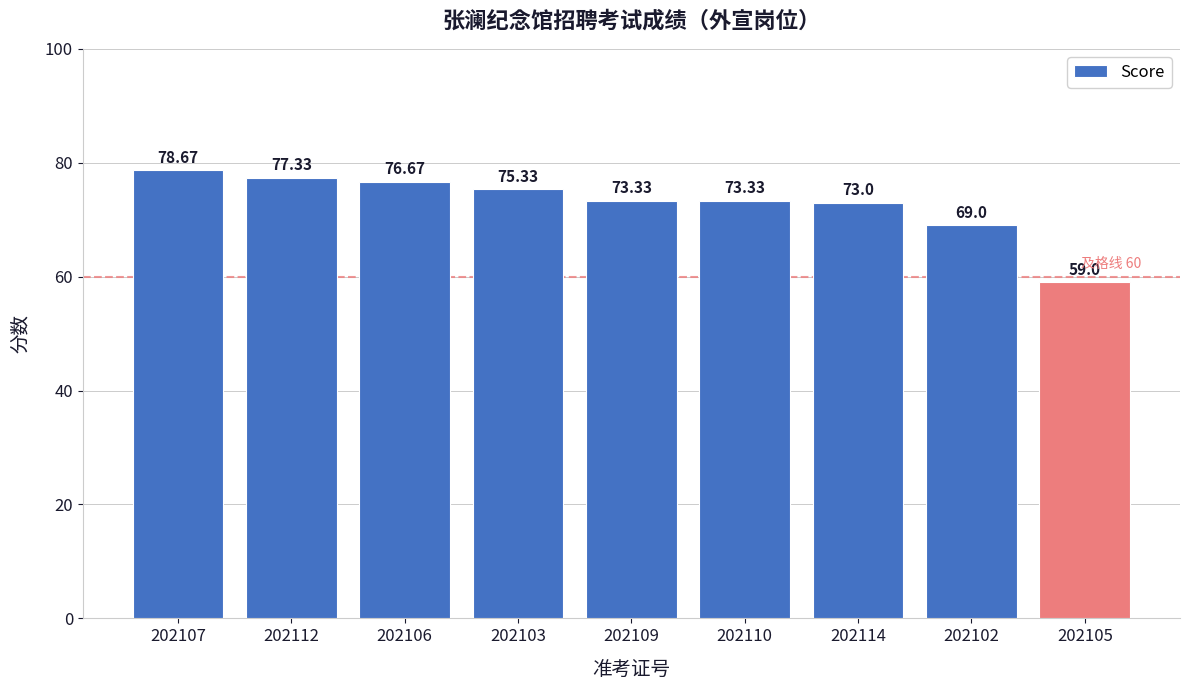

Reading left to right, transcribe all the data shown in this chart.

202107=78.7	202112=77.3	202106=76.7	202103=75.3	202109=73.3	202110=73.3	202114=73.0	202102=69.0	202105=59.0